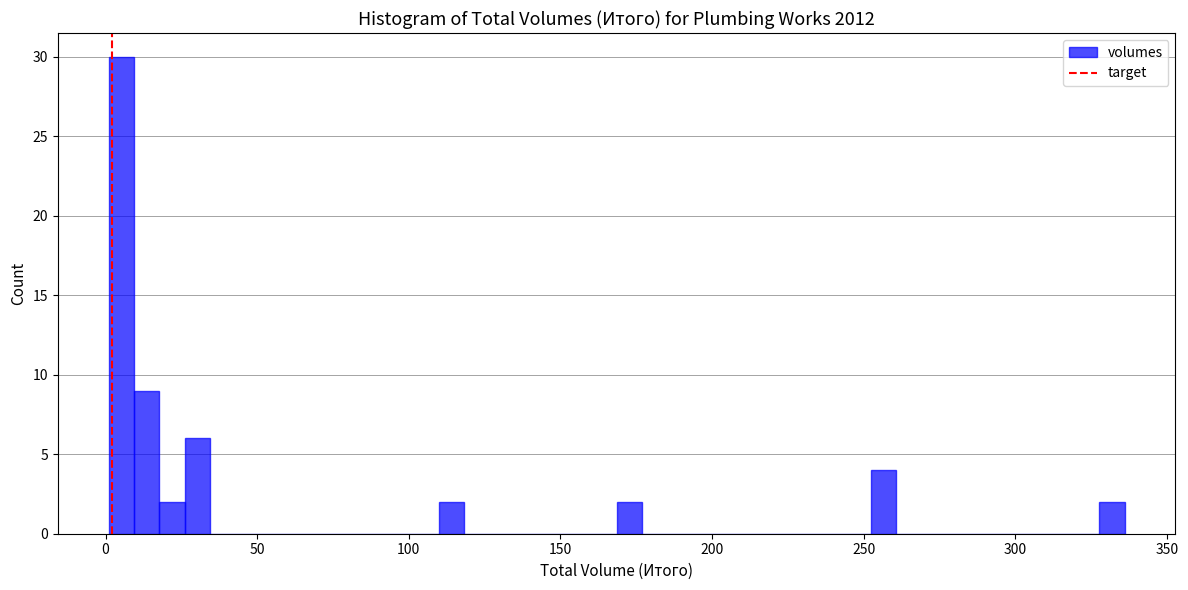

Read against the x-axis, roughly where is the centre of the tallest bar?

5